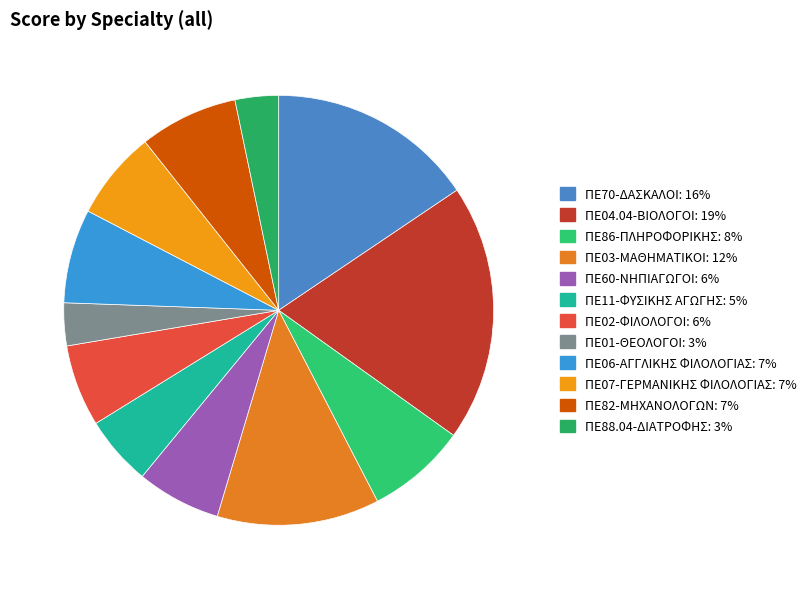

Which slice is the largest?

ΠΕ04.04-ΒΙΟΛΟΓΟΙ